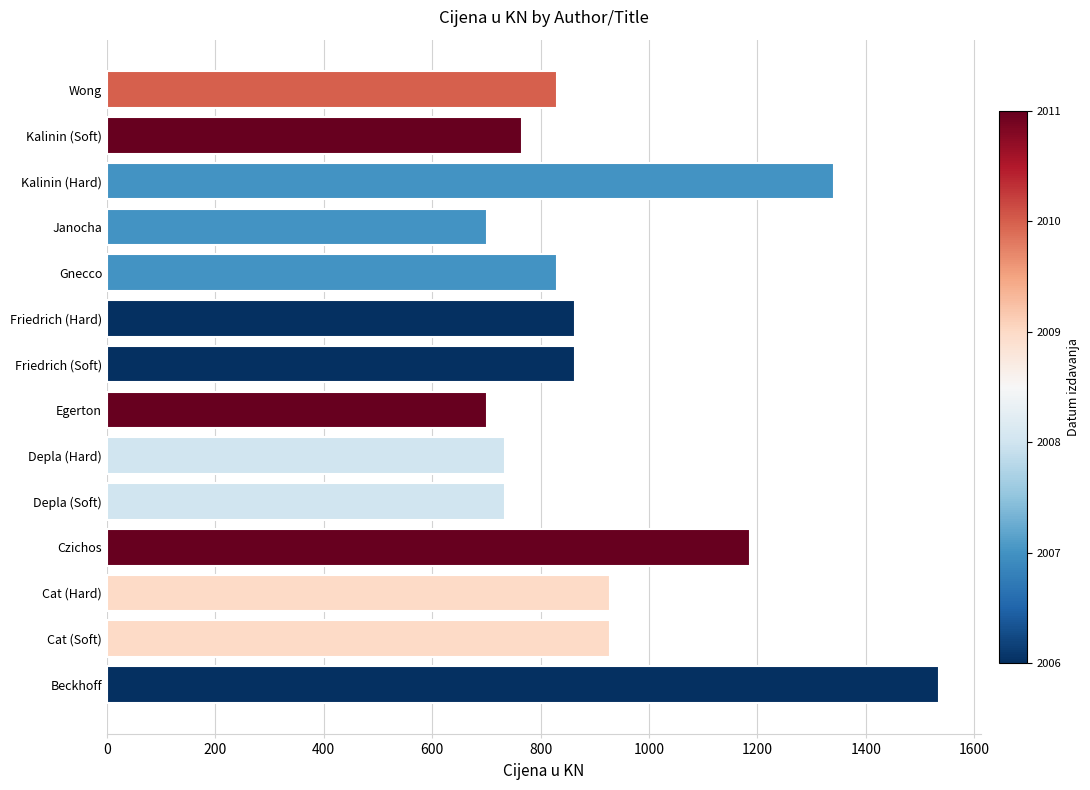

Count the number of values greater than 862.

7